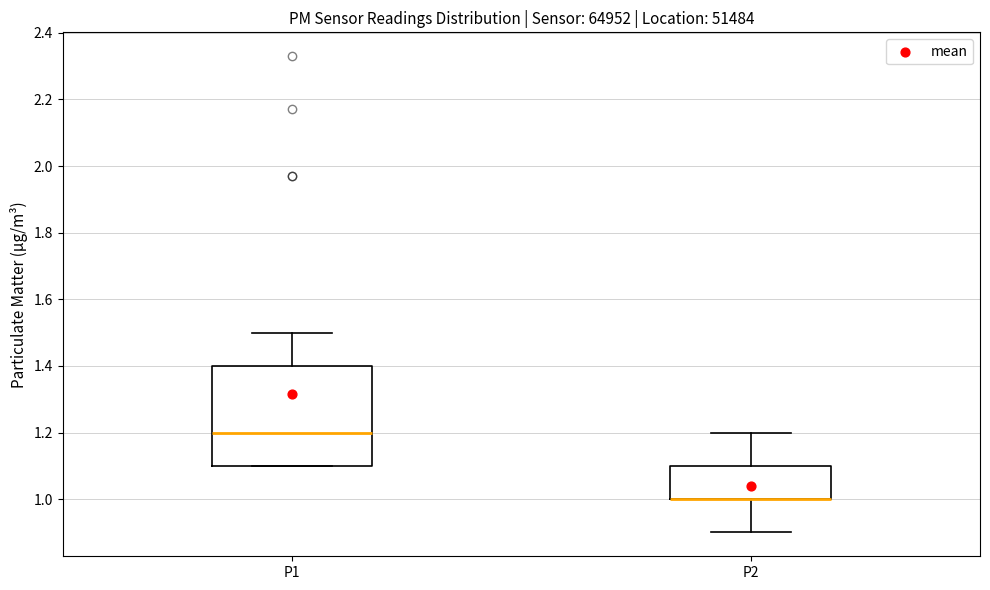

Where is the lower edge of the box for P1 on the y-axis? The values are not printed on the chart, so give them approximately, as read against the axis.

1.1